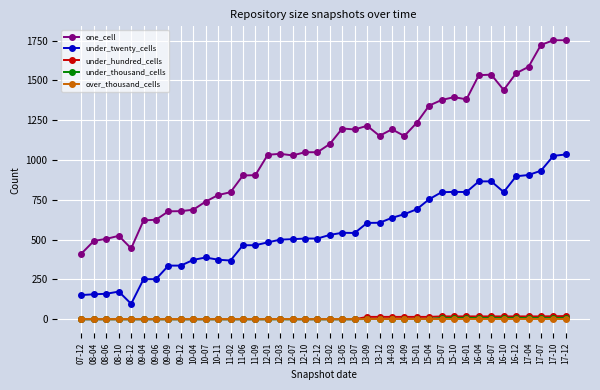

True or false: under_twenty_cells and one_cell cross at least once.

False